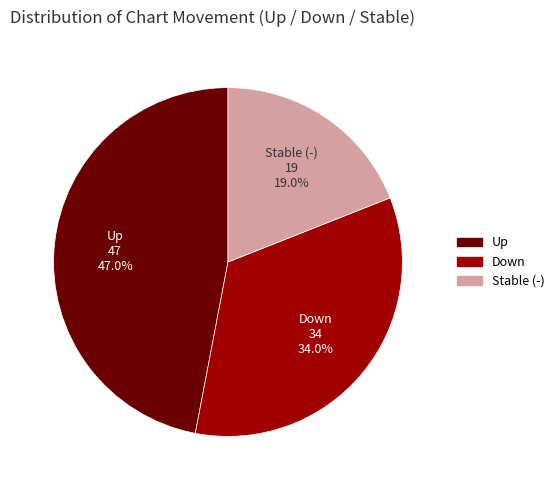

Is there a majority slice in this chart?

No